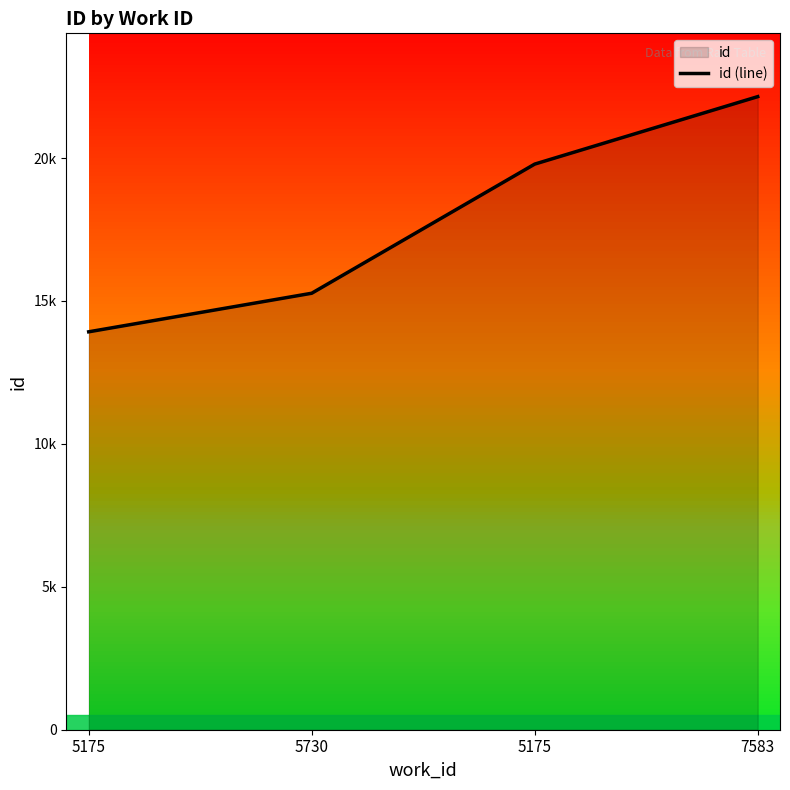

What is the ratio of the value at 5175 to the value at 5175?

1.4